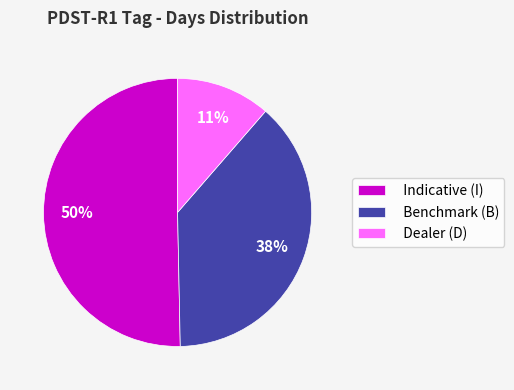

Is it true that Dealer (D) is 17% of the pie?

False